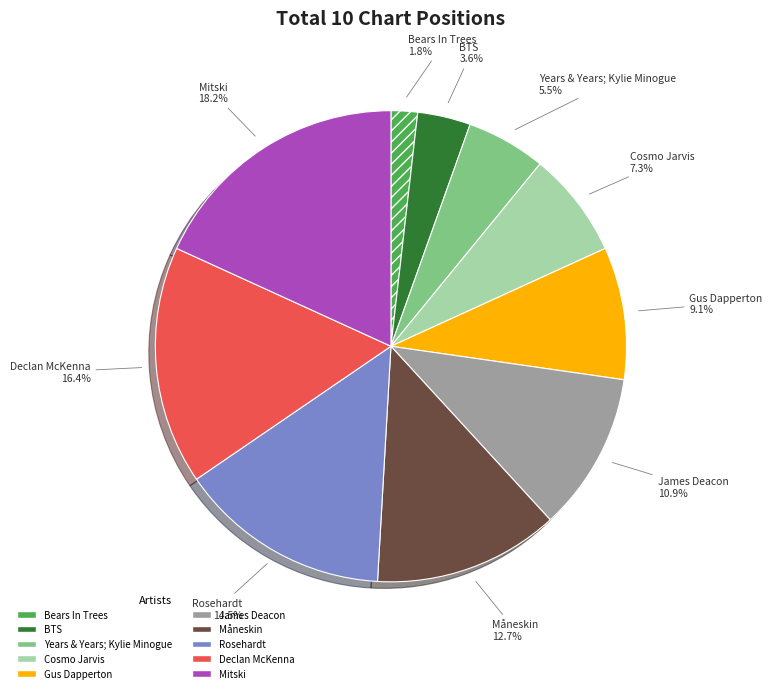

How many segments does this pie chart have?

10